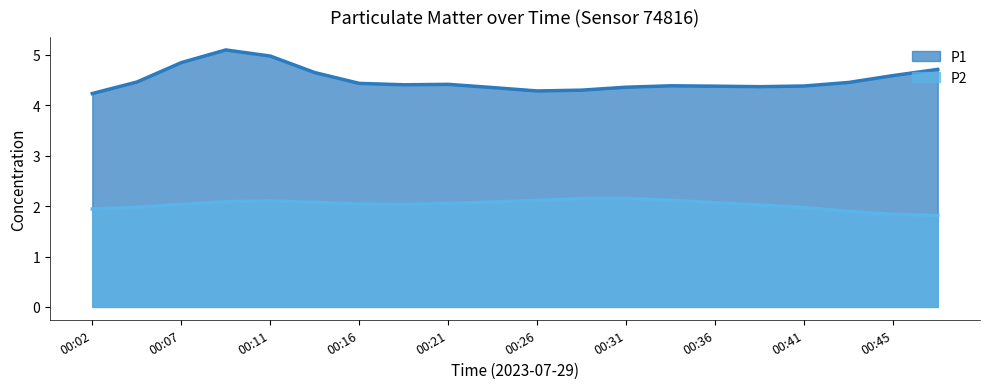

Rank the series by their maximum value, from lowest to highest.

P2, P1